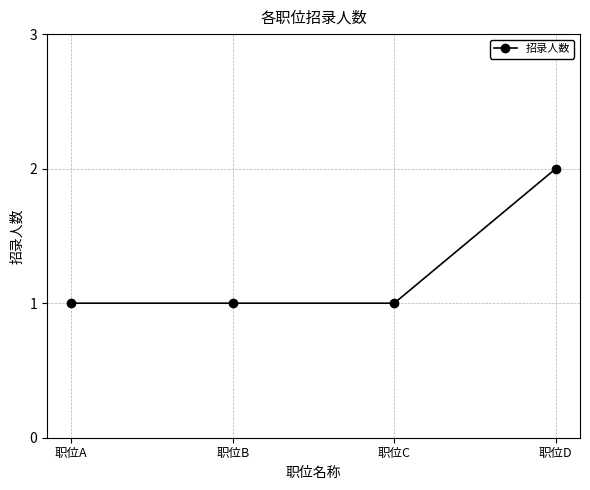

What is the ratio of the value at 职位C to the value at 职位D?

0.5